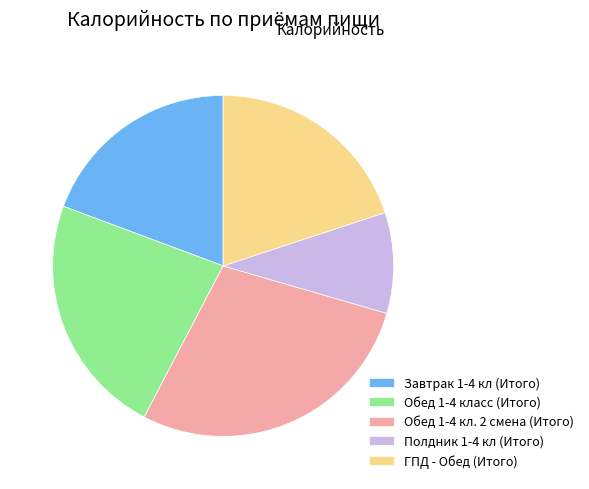

Do ГПД - Обед (Итого) and Полдник 1-4 кл (Итого) together represent more than half of the pie?

No